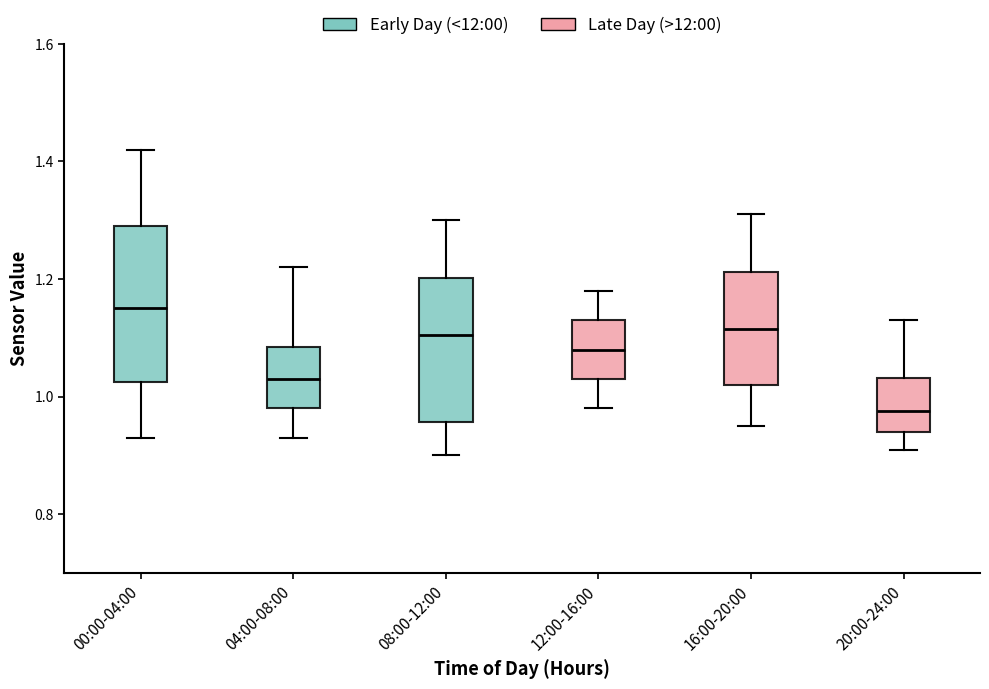

Where is the upper edge of the box for 04:00-08:00 on the y-axis? The values are not printed on the chart, so give them approximately, as read against the axis.

1.08